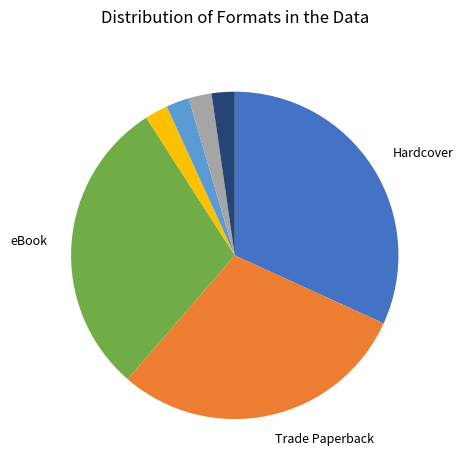

Does any single category account for the majority?

No